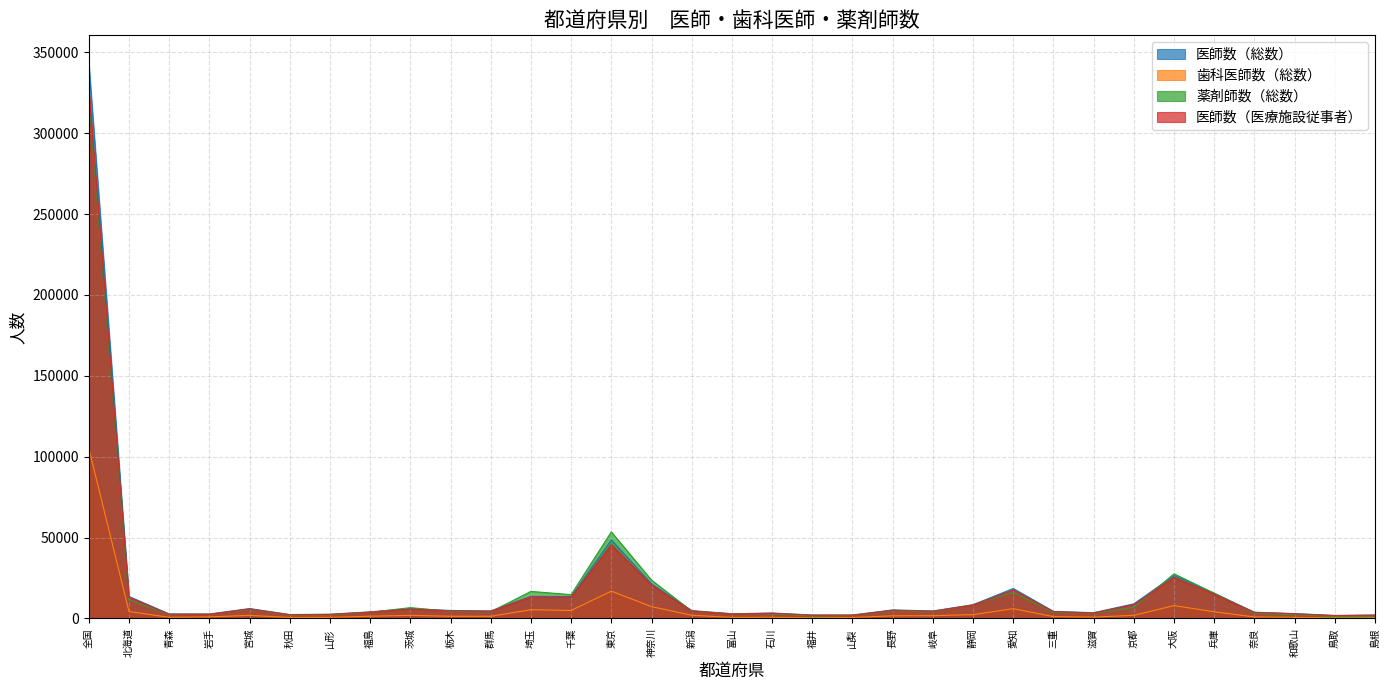

At how many categories does at least one series exceed 327795?

1